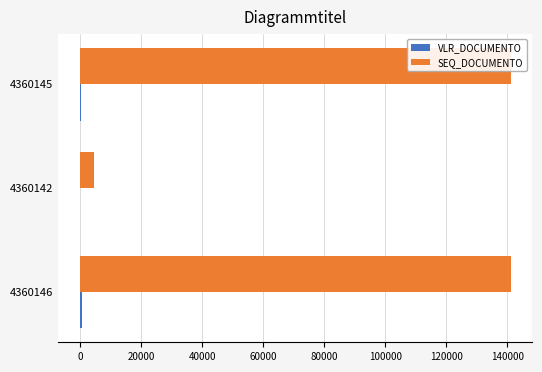

Is it true that SEQ_DOCUMENTO equals 4624.0 at 4360142?

True